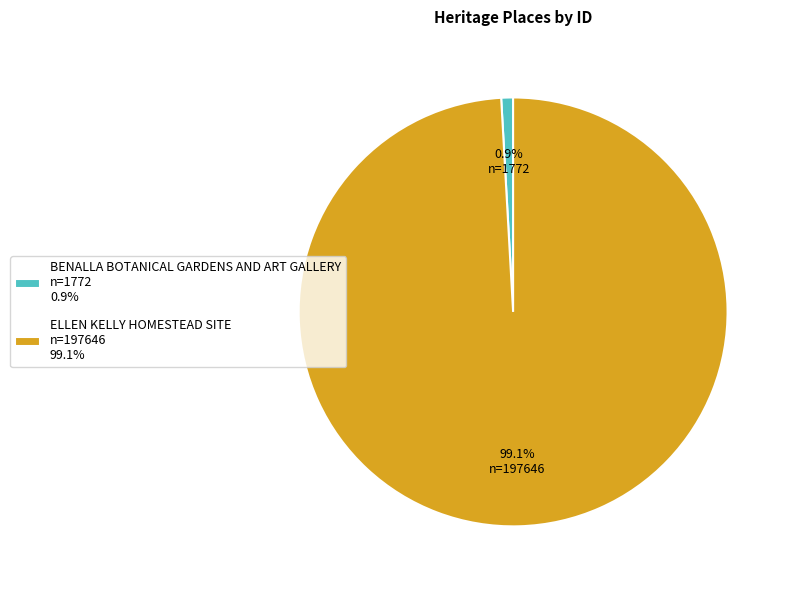

Which has a higher value, ELLEN KELLY HOMESTEAD SITE or BENALLA BOTANICAL GARDENS AND ART GALLERY?

ELLEN KELLY HOMESTEAD SITE